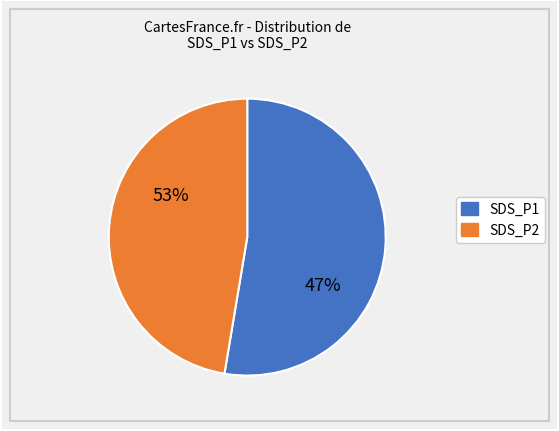

Is 3 the majority of the pie?

No